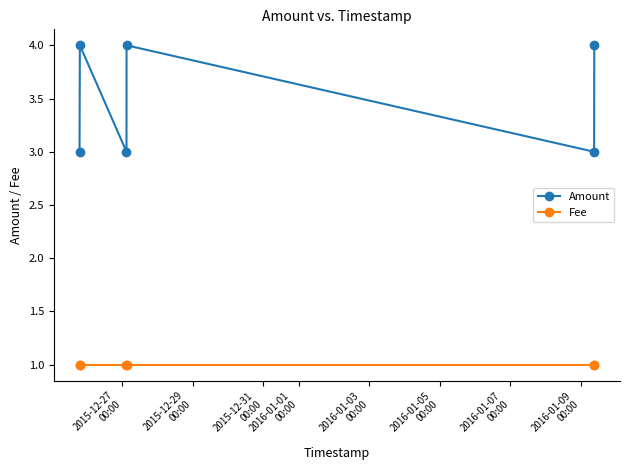

Is this an area chart (filled region under the line)?

No